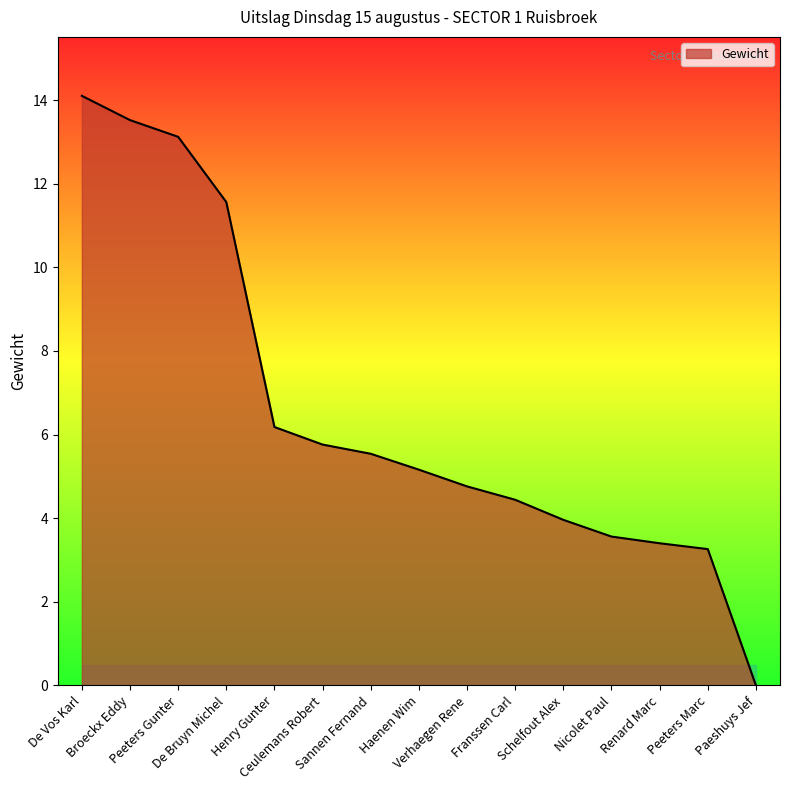

What is the ratio of the value at Nicolet Paul to the value at Franssen Carl?

0.8